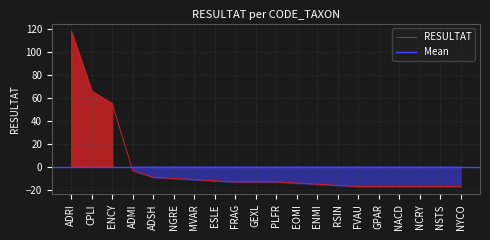

Is it true that the value at ENCY is 54.6?

True